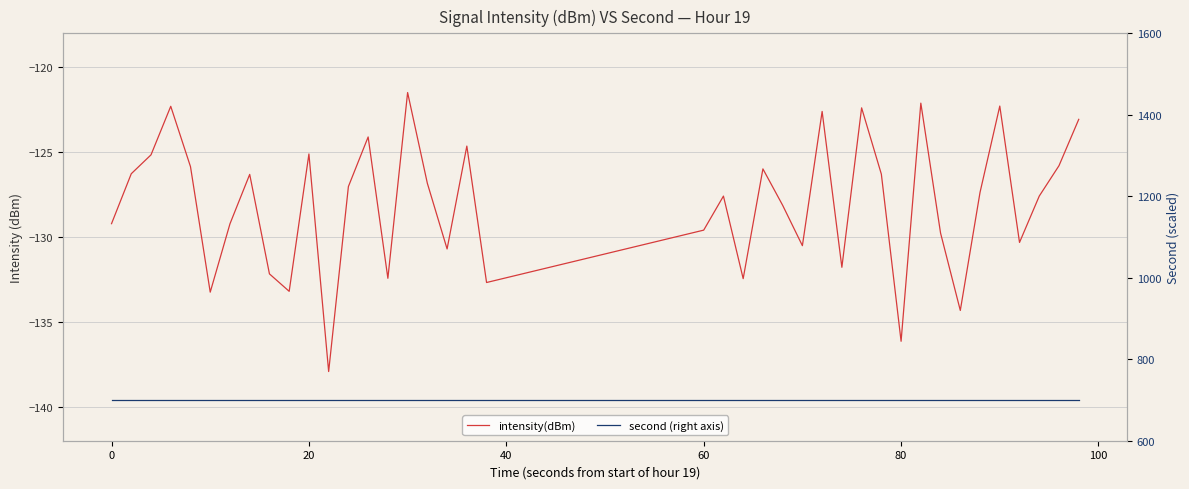

What are all the series names shown in the legend?

intensity(dBm), second (right axis)